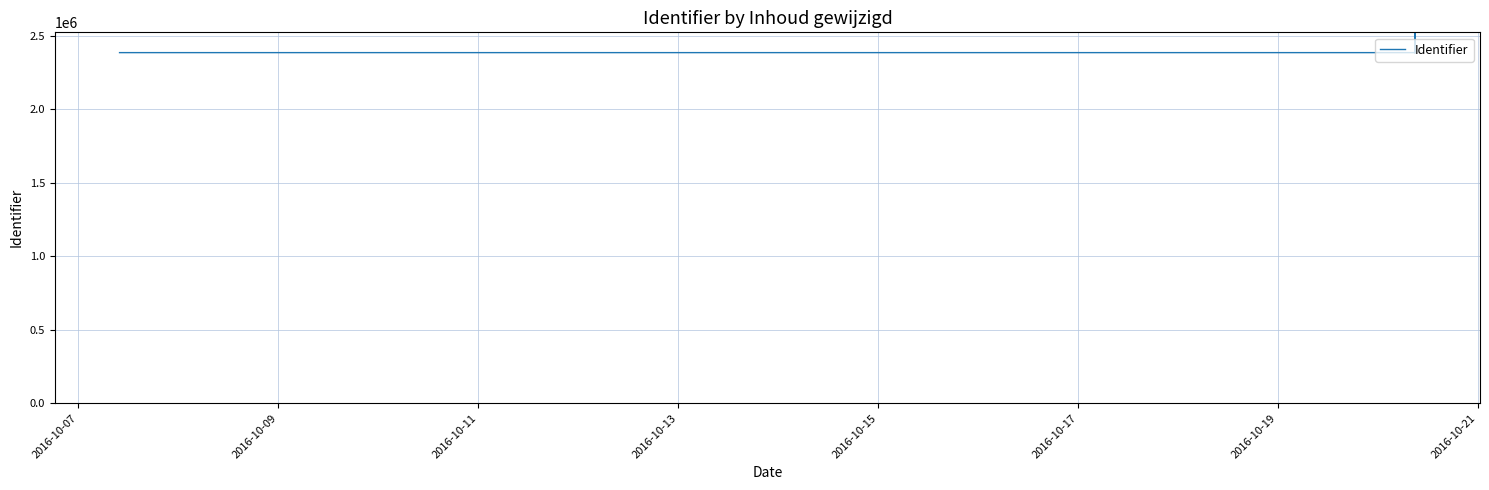

What is the sum of all values?

26735654